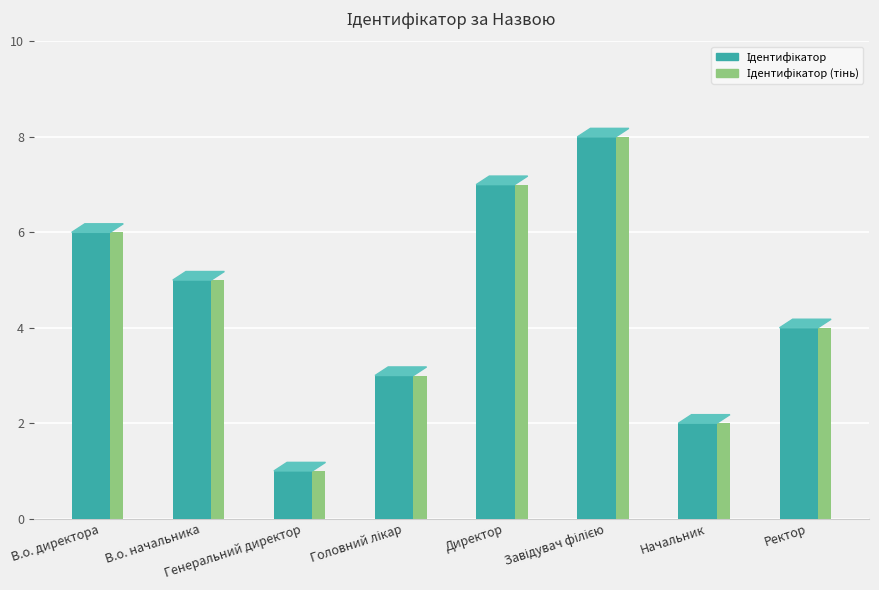

What is the approximate value at Головний лікар?

3